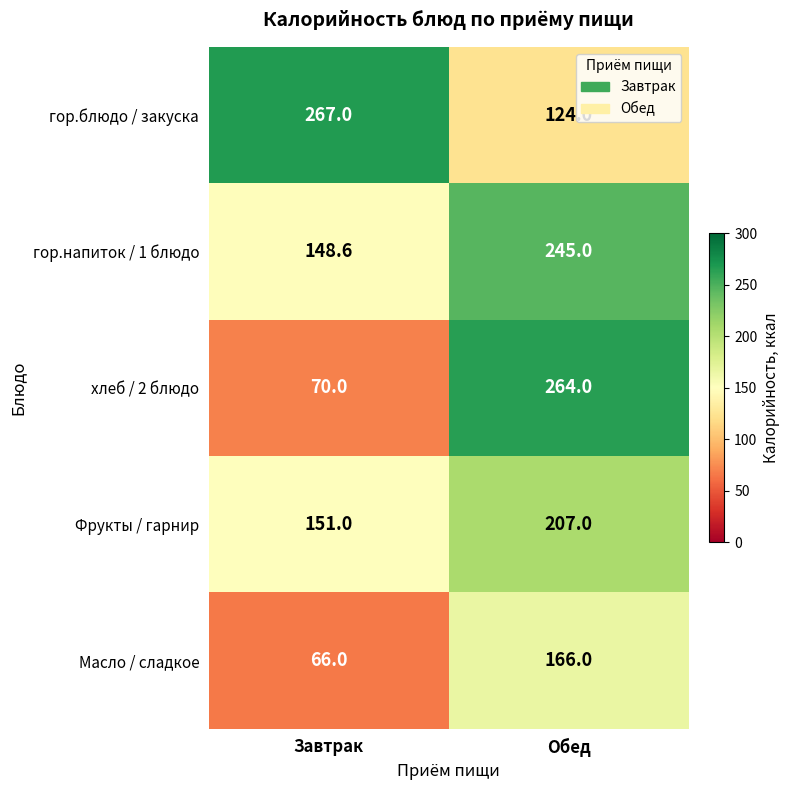

List the series in order of their peak value, lowest first.

Масло / сладкое, Фрукты / гарнир, гор.напиток / 1 блюдо, хлеб / 2 блюдо, гор.блюдо / закуска